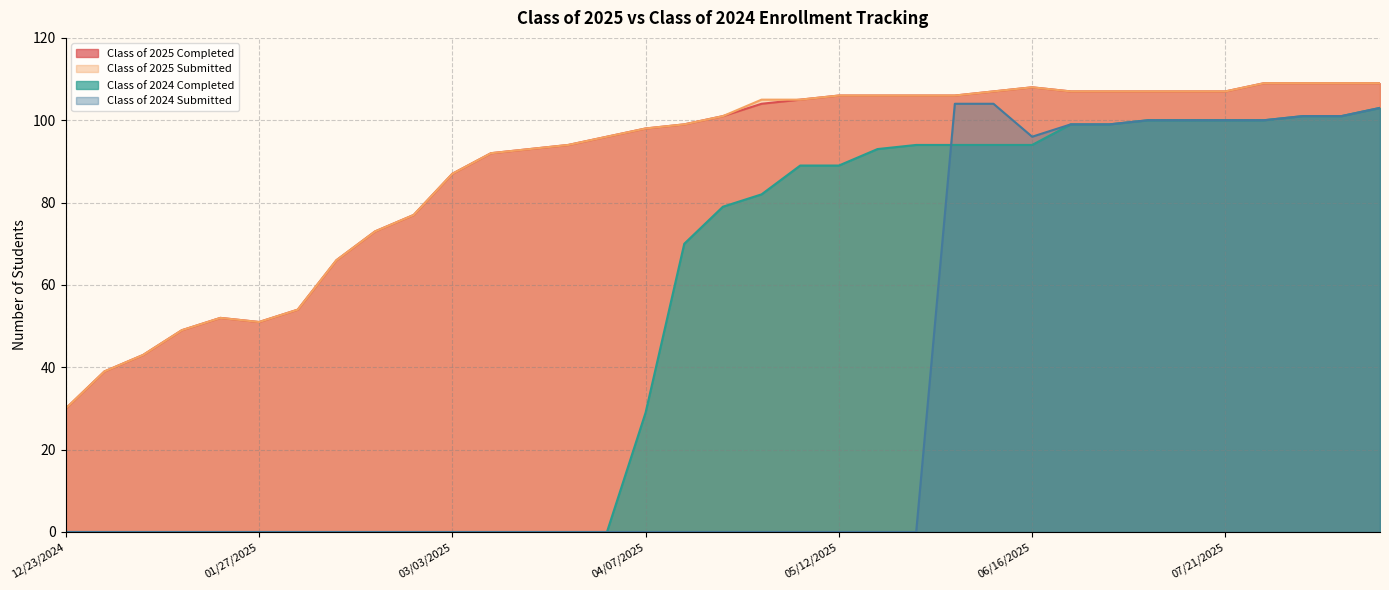

Reading left to right, transcribe all the data shown in this chart.

Class of 2025 Completed: 30	39	43	49	52	51	54	66	73	77	87	92	93	94	96	98	99	101	104	105	106	106	106	106	107	108	107	107	107	107	107	109	109	109	109
Class of 2025 Submitted: 30	39	43	49	52	51	54	66	73	77	87	92	93	94	96	98	99	101	105	105	106	106	106	106	107	108	107	107	107	107	107	109	109	109	109
Class of 2024 Completed: 0	0	0	0	0	0	0	0	0	0	0	0	0	0	0	29	70	79	82	89	89	93	94	94	94	94	99	99	100	100	100	100	101	101	103
Class of 2024 Submitted: 0	0	0	0	0	0	0	0	0	0	0	0	0	0	0	0	0	0	0	0	0	0	0	104	104	96	99	99	100	100	100	100	101	101	103